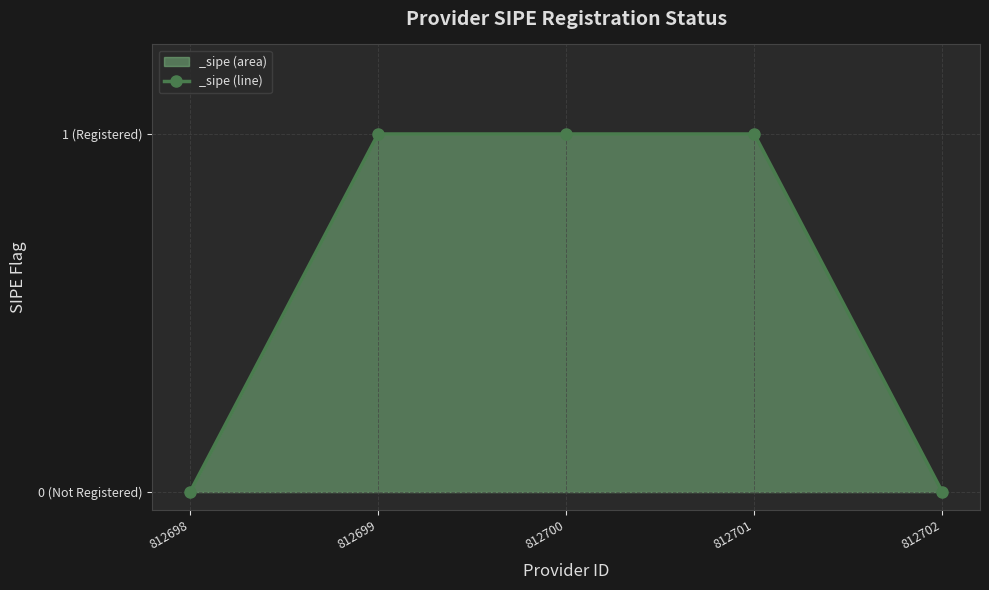

Is this an area chart (filled region under the line)?

Yes